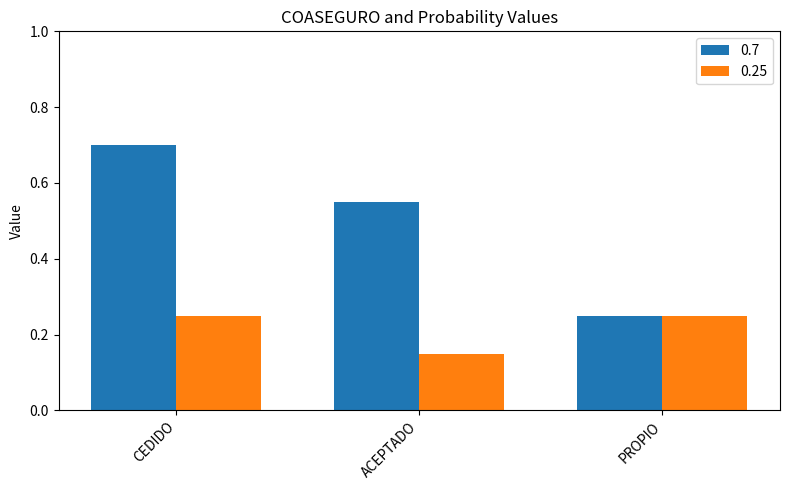

What is the maximum value shown in the chart?

0.7